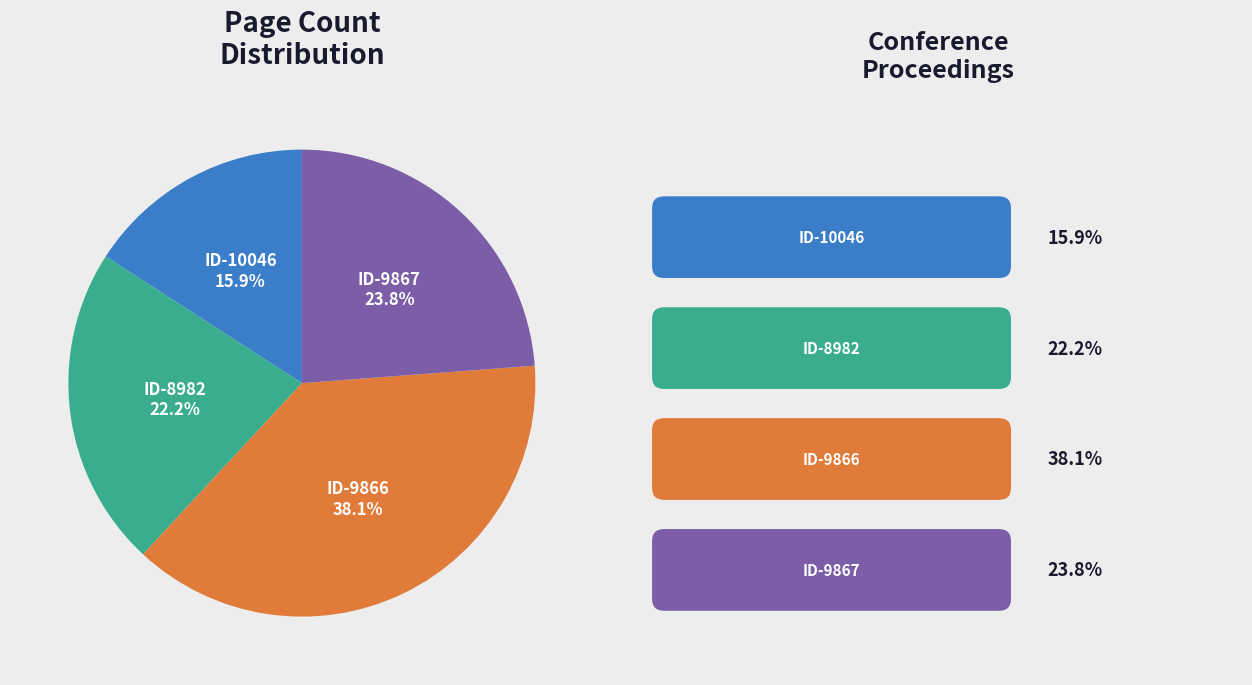

Does any single category account for the majority?

No